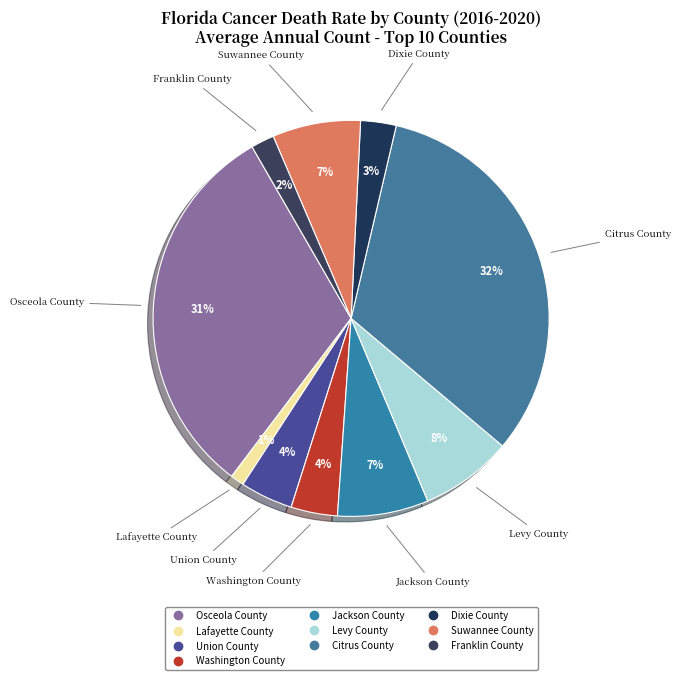

Between Osceola County and Citrus County, which is larger?

Citrus County